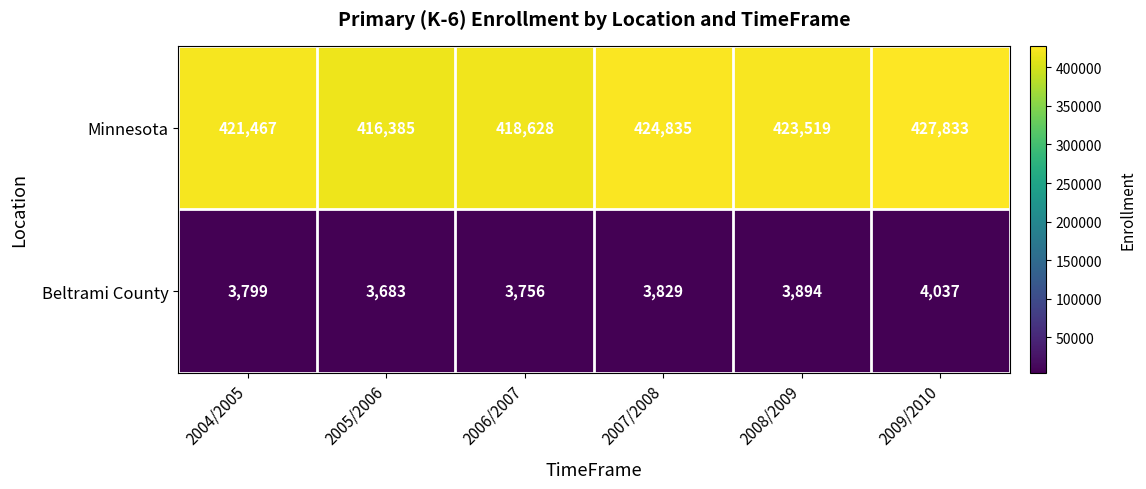

What is the difference between the maximum and minimum values in the Minnesota series?

11448